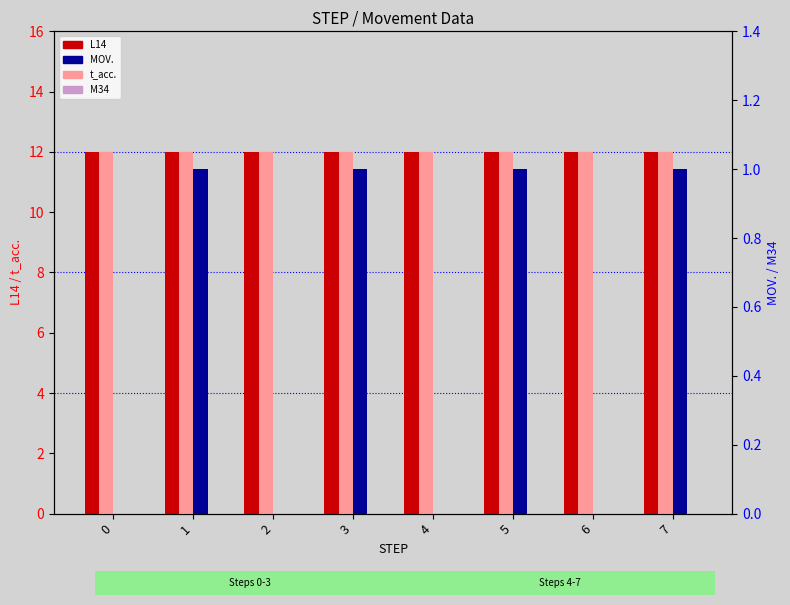

Between 0 and 6, which series saw the biggest shift?

L14